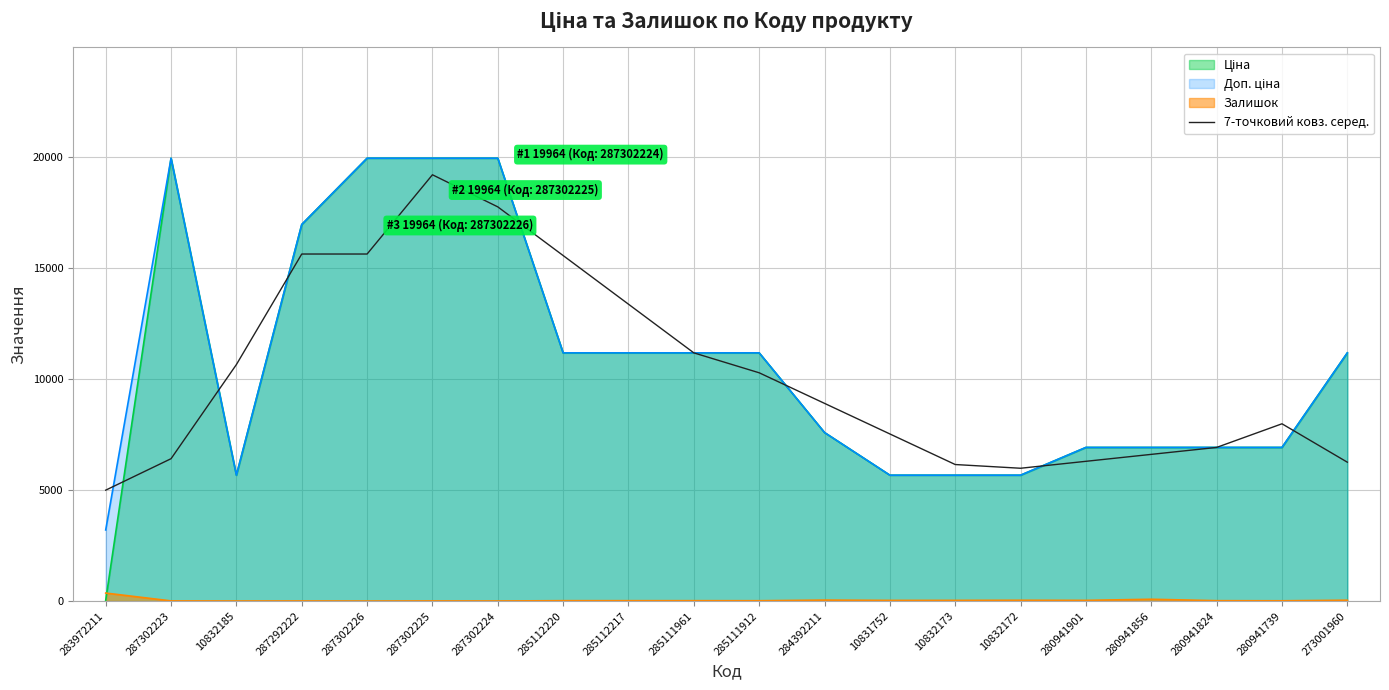

What is the approximate value at 283972211?

4999.1